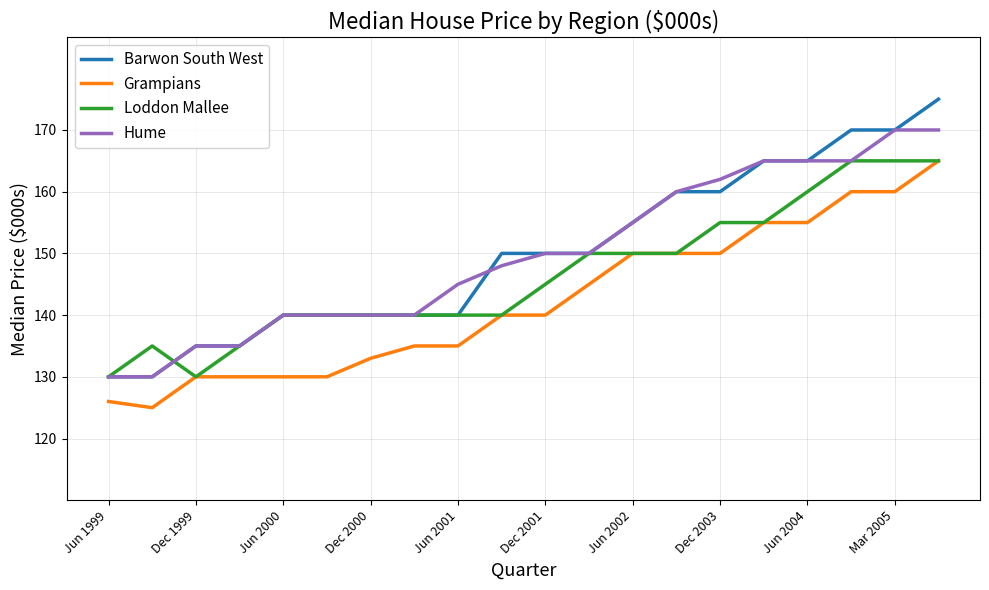

What is the maximum value for Grampians?

165